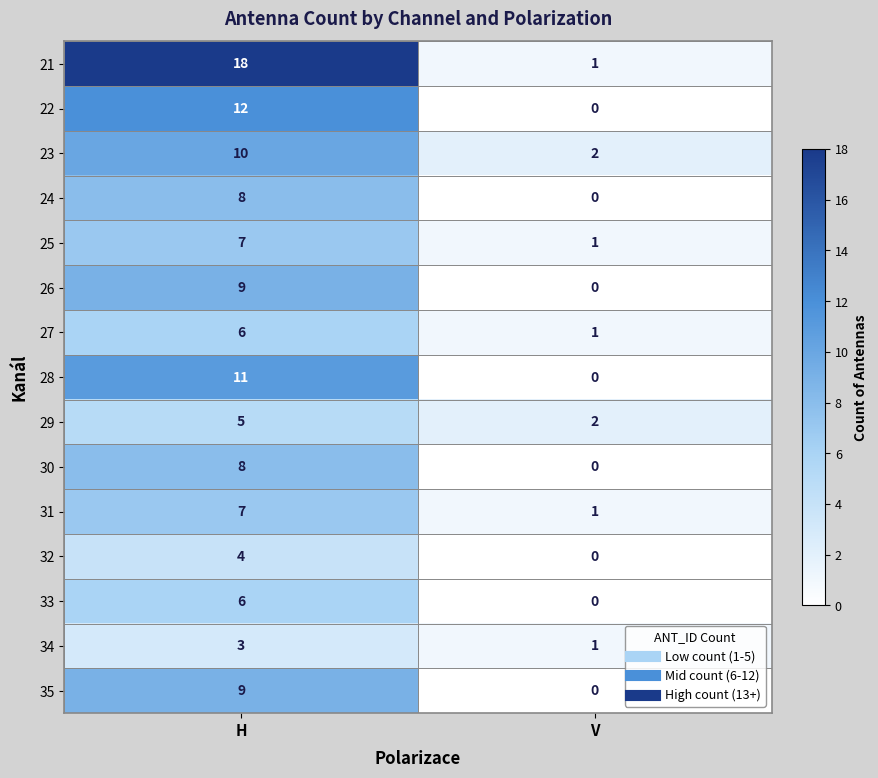

Reading left to right, list all the values displayed in this chart.

21: 18	1
22: 12	0
23: 10	2
24: 8	0
25: 7	1
26: 9	0
27: 6	1
28: 11	0
29: 5	2
30: 8	0
31: 7	1
32: 4	0
33: 6	0
34: 3	1
35: 9	0